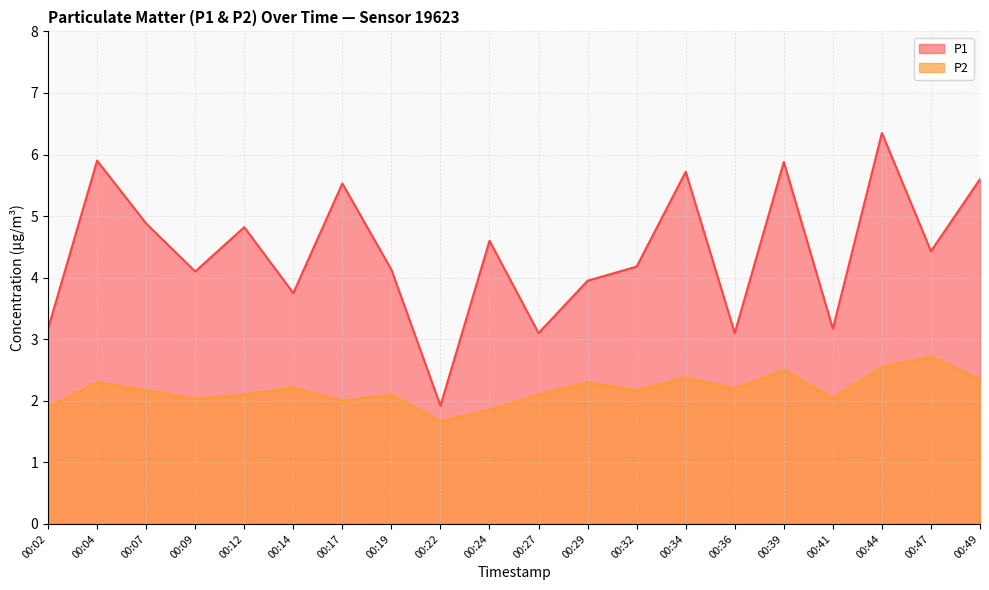

True or false: P2 and P1 cross at least once.

False